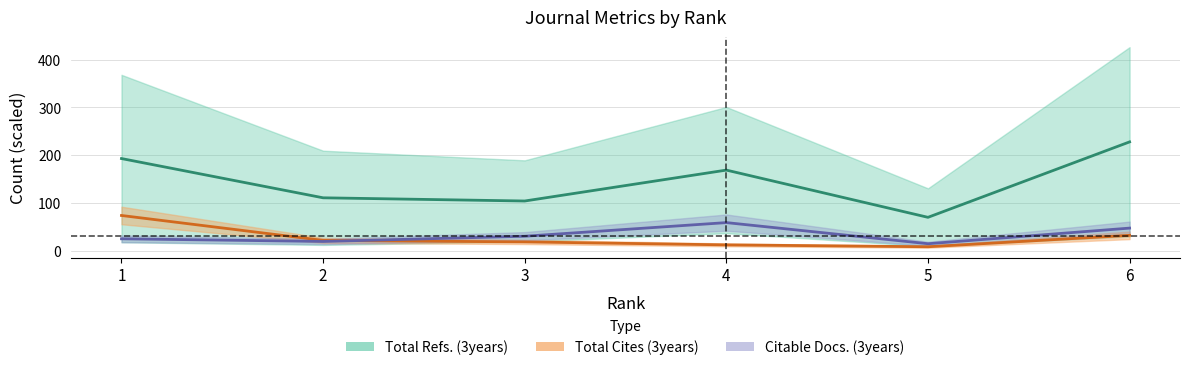

True or false: Total Docs. (3years) and Total Cites (3years) intersect in this chart.

True